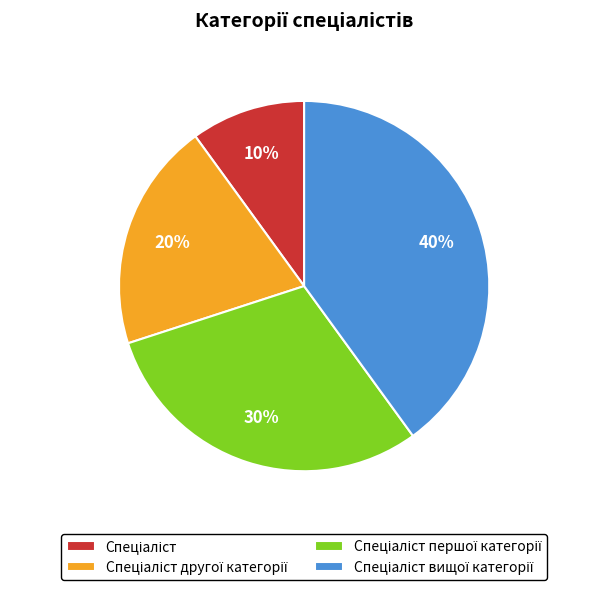

Is there a majority slice in this chart?

No